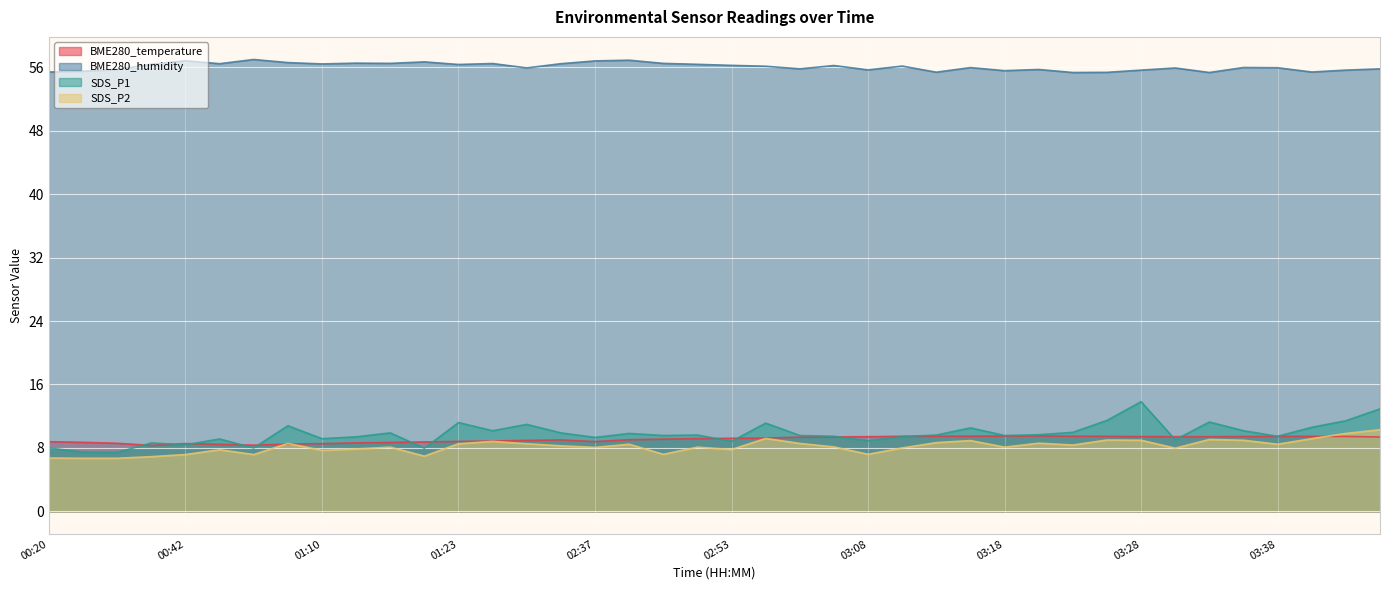

What is the minimum value shown in the chart?

6.7